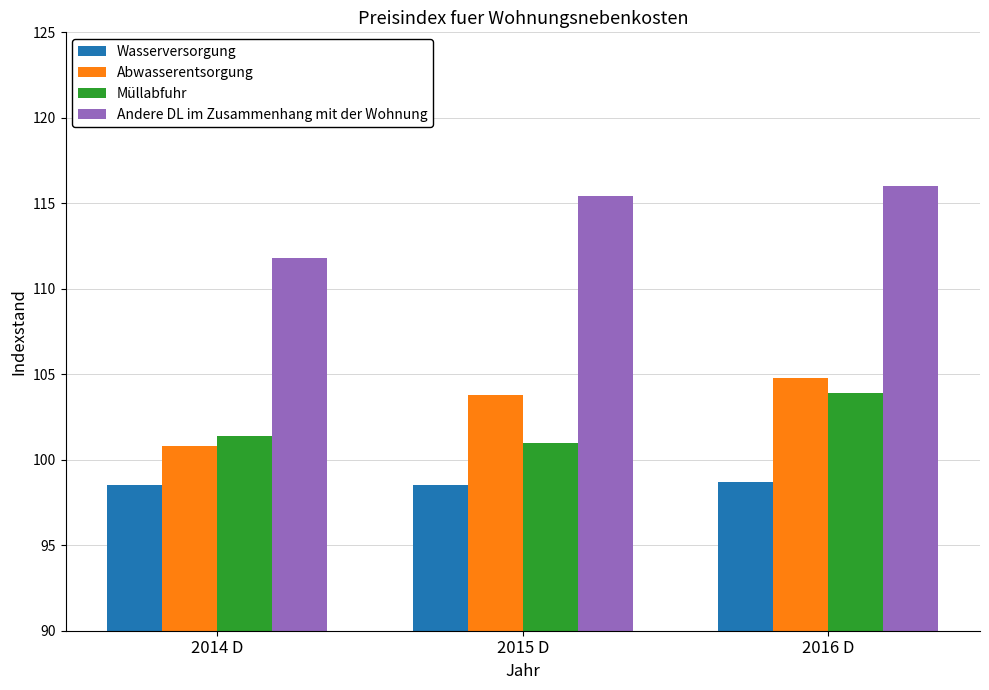

What is the spread (max minus min) of values at 2014 D?

13.3